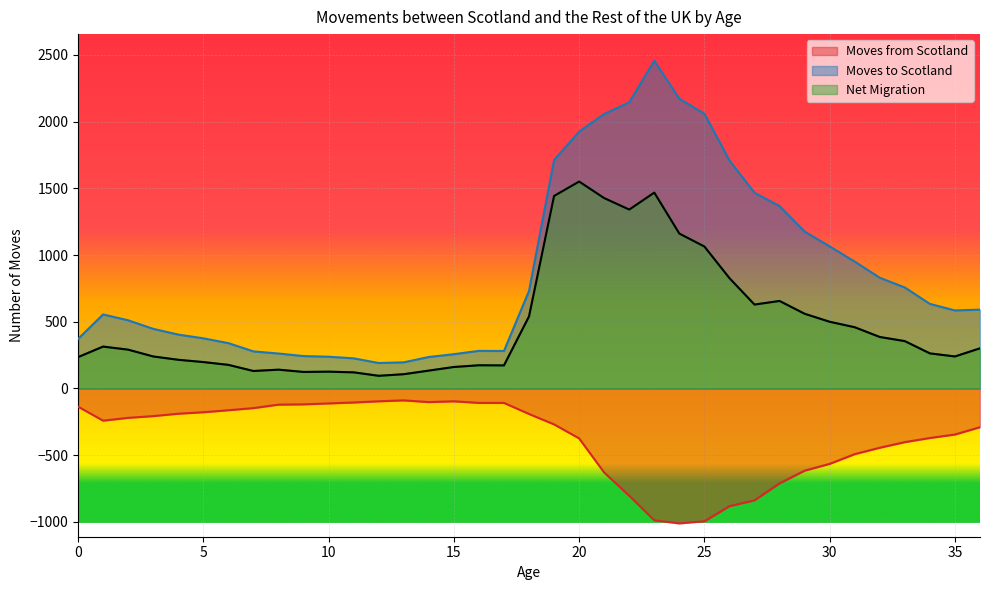

How many data points does each series have?

37